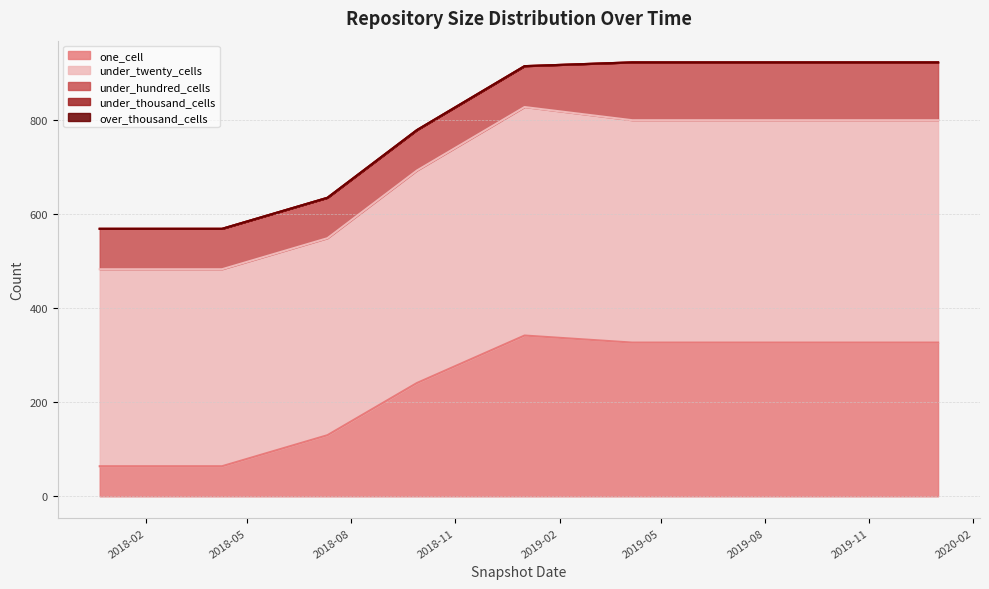

What position from the left is 2019-07-01?

7